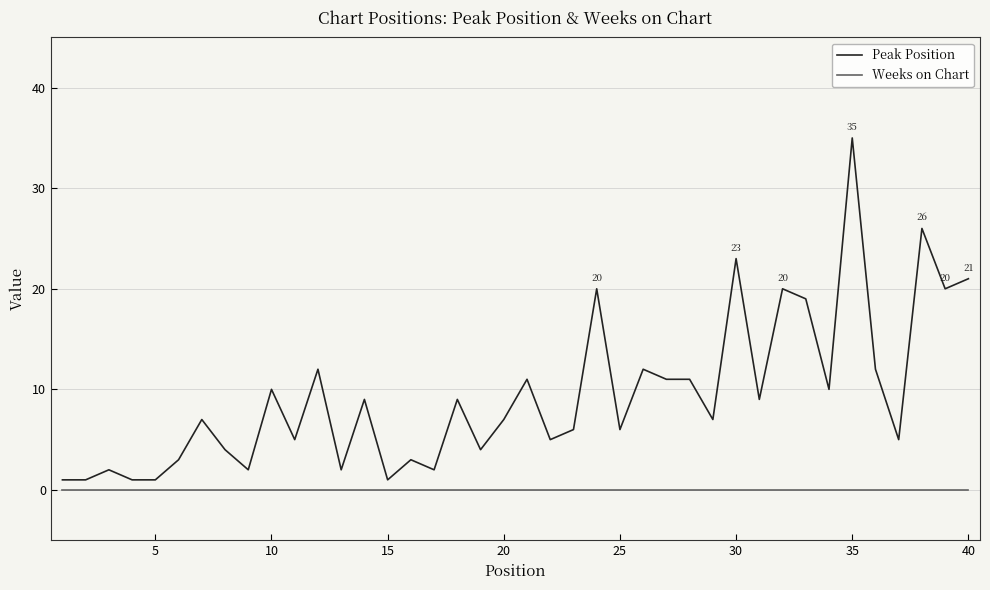

List the series in order of their overall mean, highest first.

Peak Position, Weeks on Chart